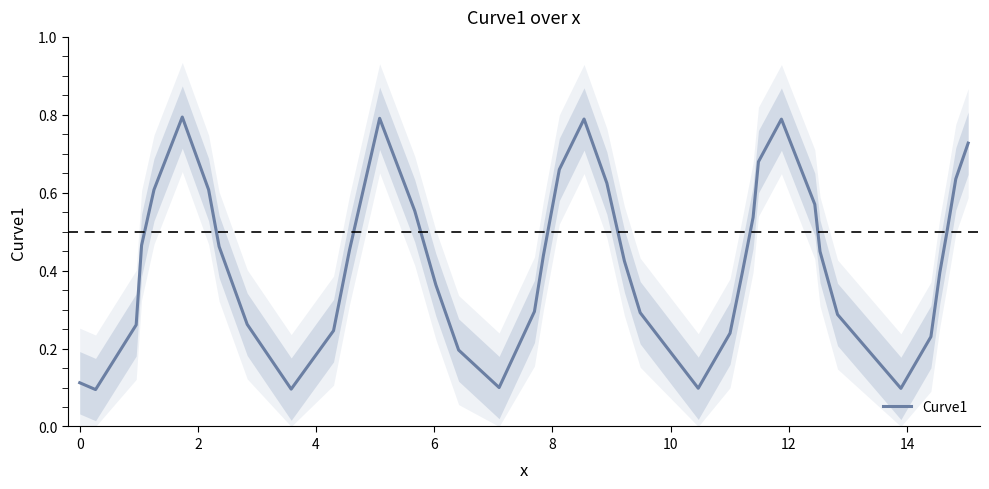

The chart shows a value of 1.0 at 38. True or false?

False